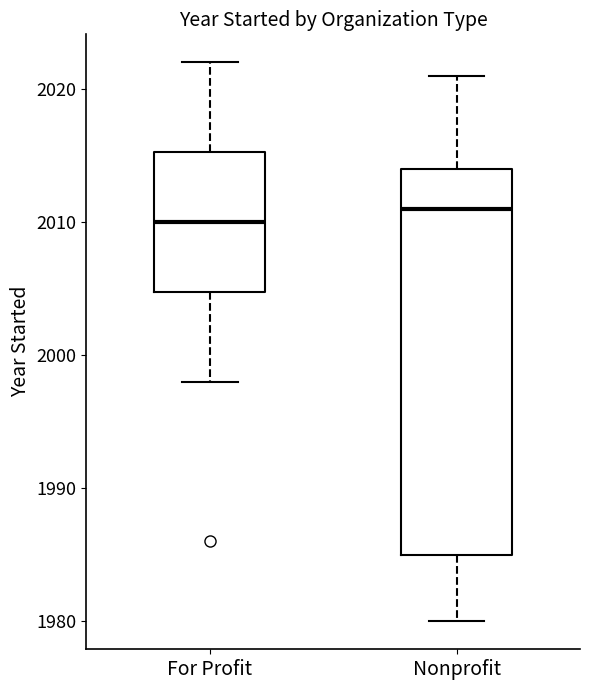

Reading left to right, read every box against the y-axis: the position of its median line, the range the box covers, and the ends of its whiskers. The values are not printed on the chart, so give them approximately, as read against the axis.

For Profit: median 2010, box 2005 to 2015, whiskers 1998 to 2022
Nonprofit: median 2011, box 1985 to 2014, whiskers 1980 to 2021